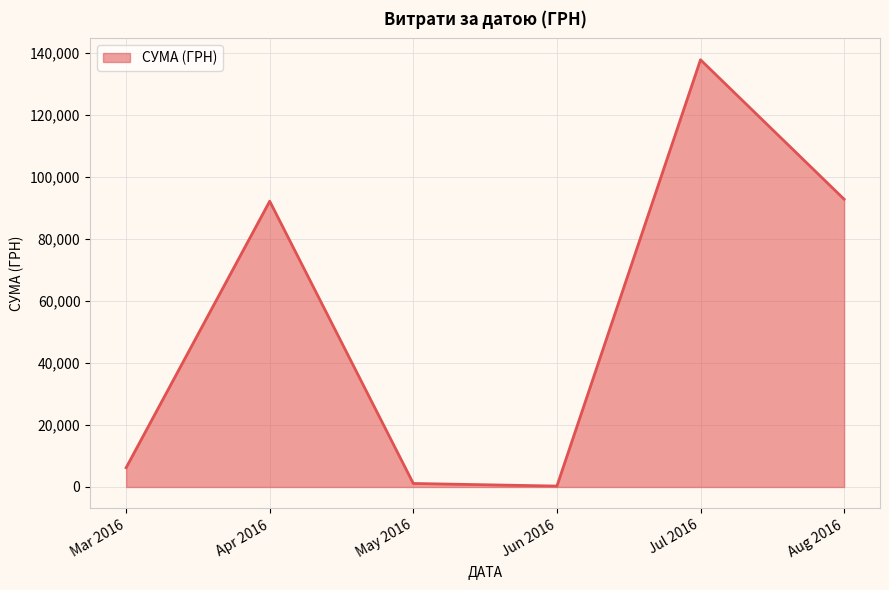

What is the smallest value displayed?

300.0